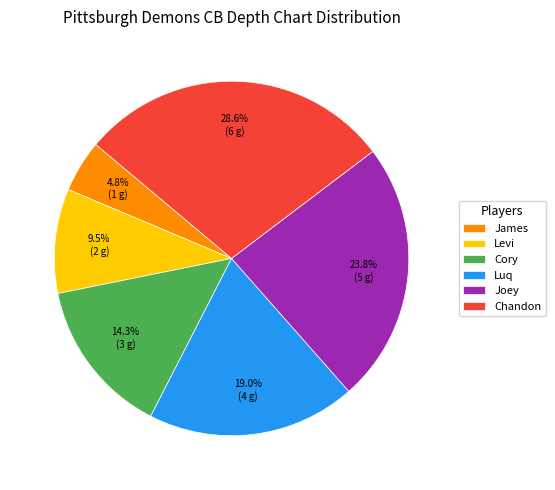

Which slice is the largest?

Chandon